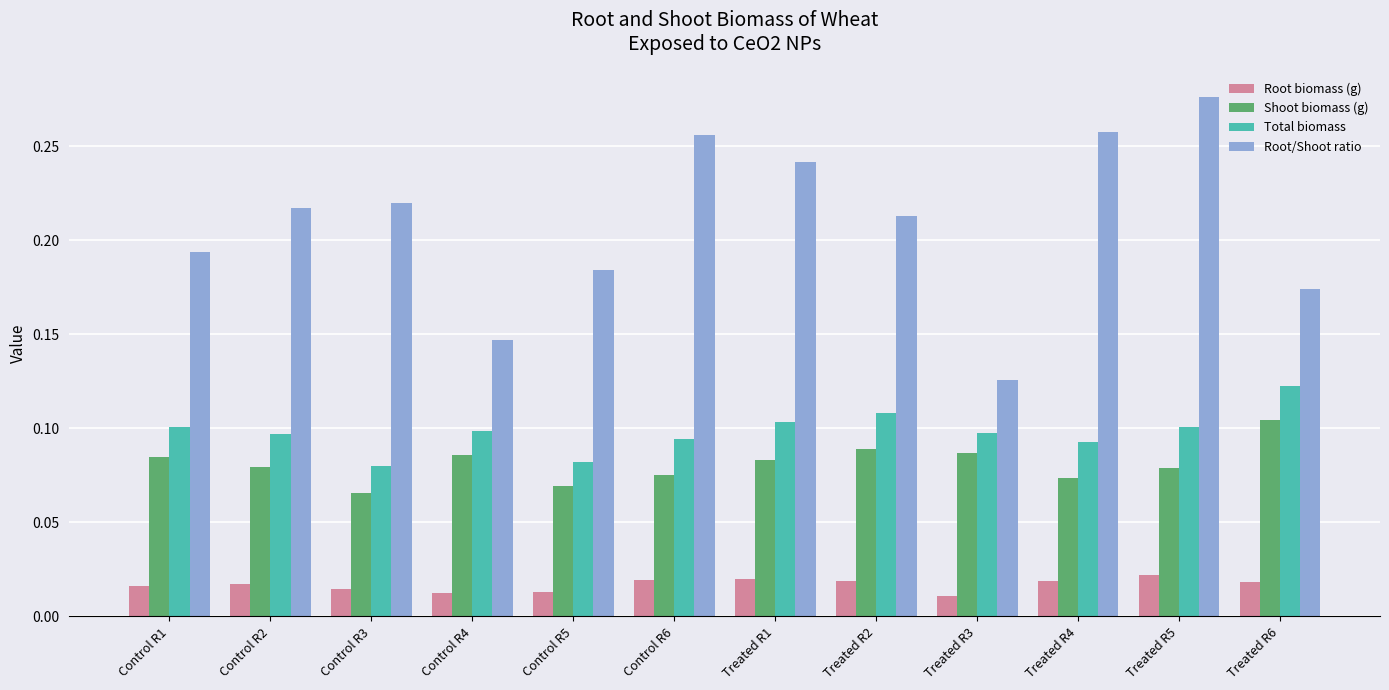

At which category is the sum across all series the highest?

Treated R5